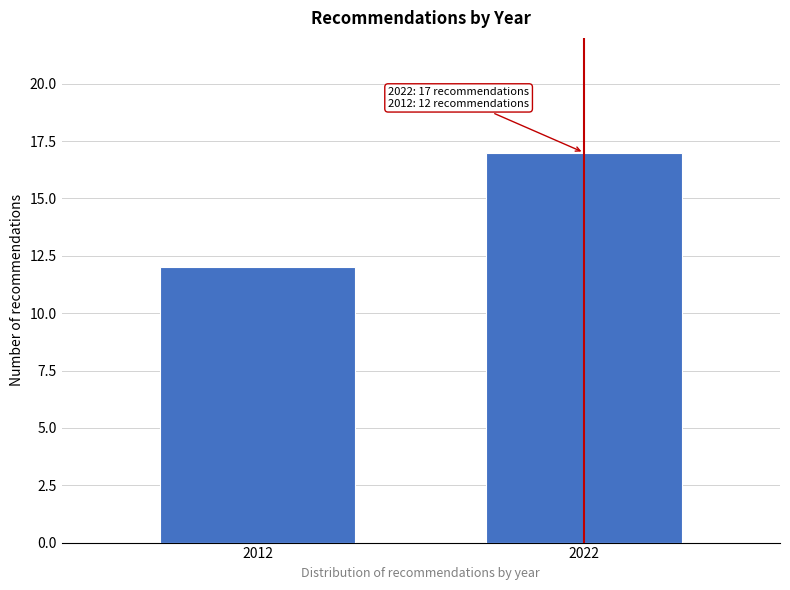

Reading right to left, extract all data points from this chart.

17	12